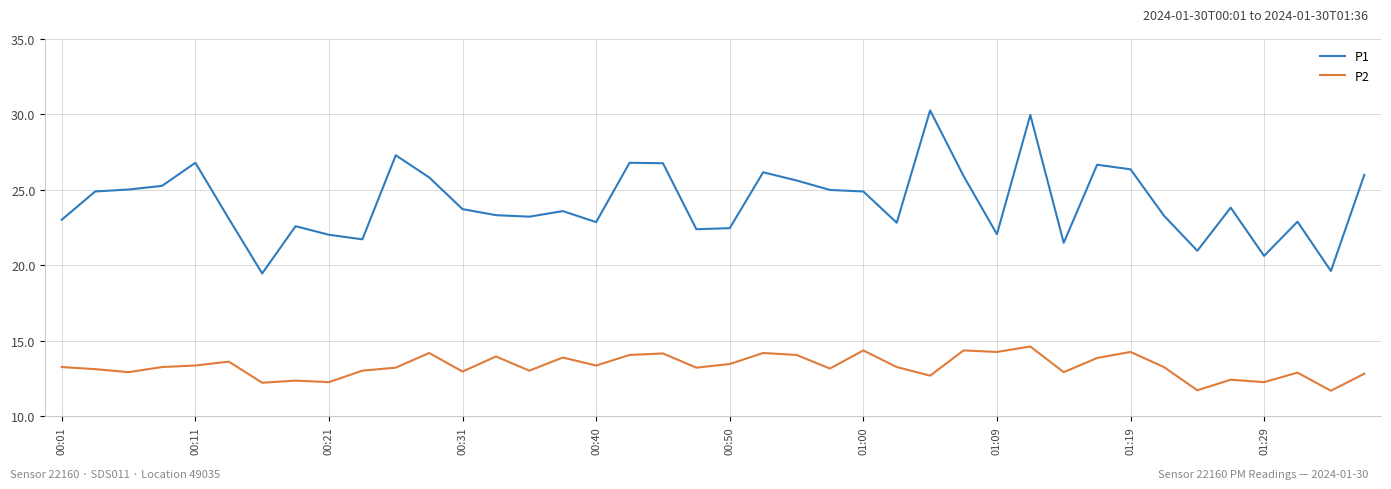

Rank the series by their maximum value, from lowest to highest.

P2, P1